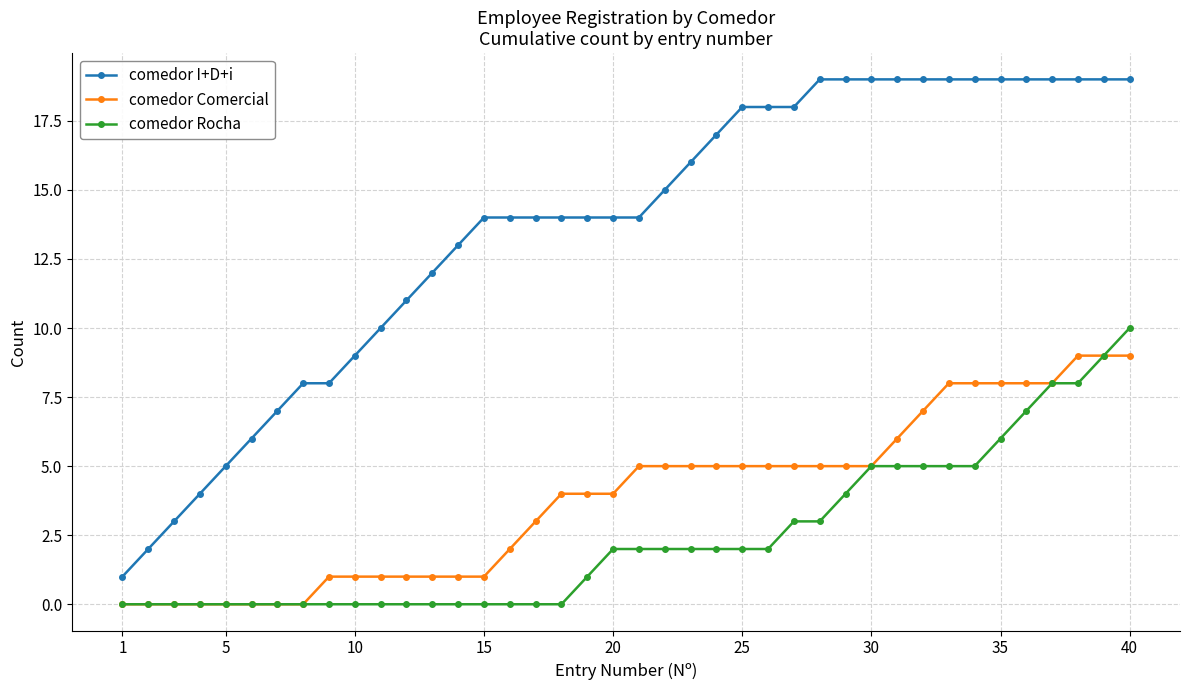

What is the maximum value for comedor Rocha?

10